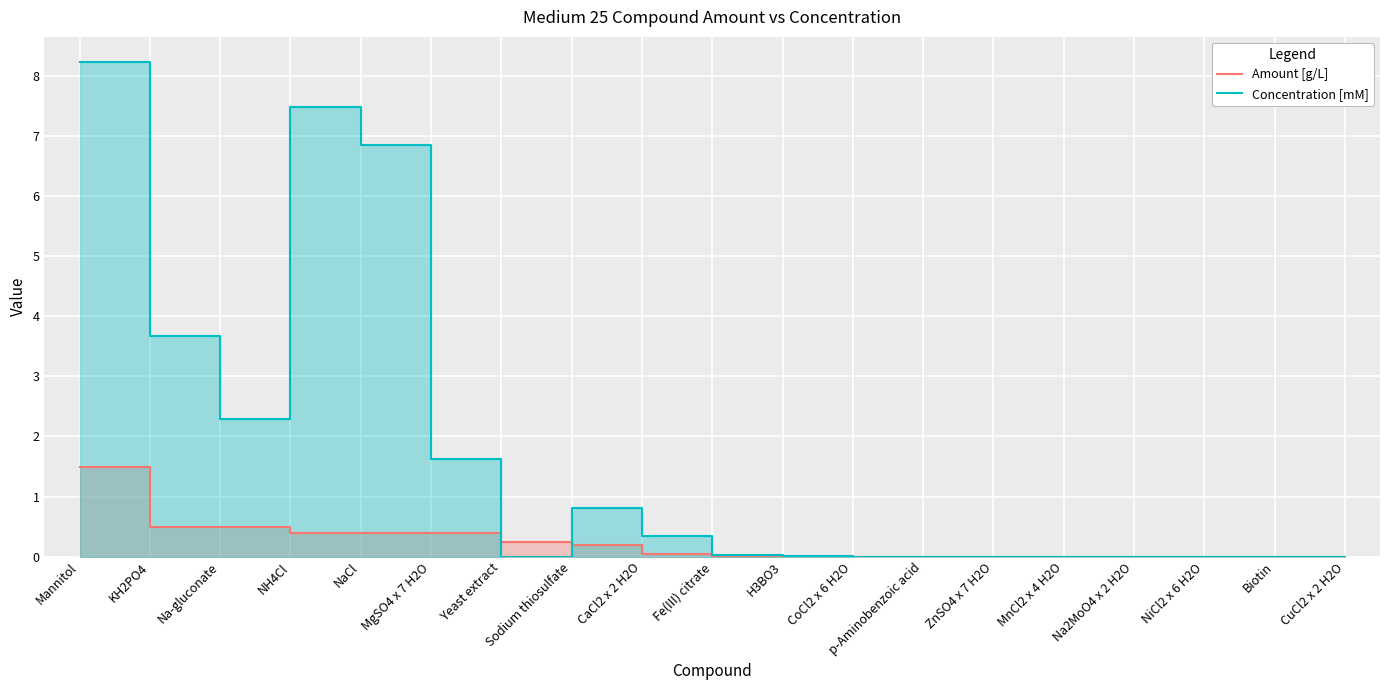

Between Yeast extract and p-Aminobenzoic acid, which series saw the biggest shift?

Amount [g/L]